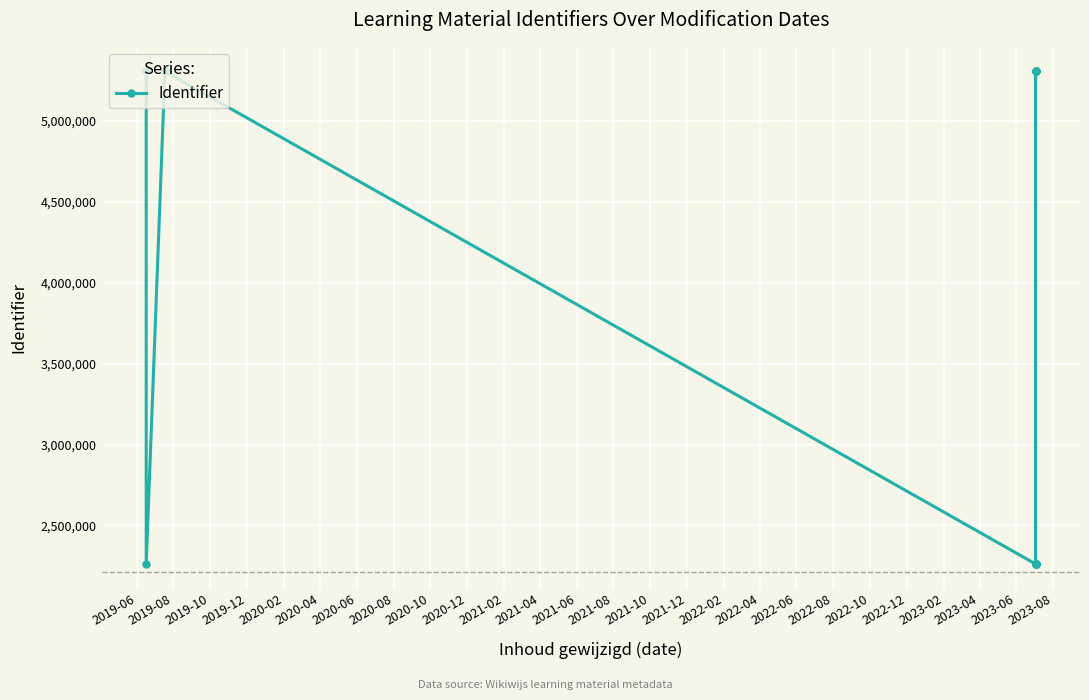

What is the smallest value displayed?

2261152